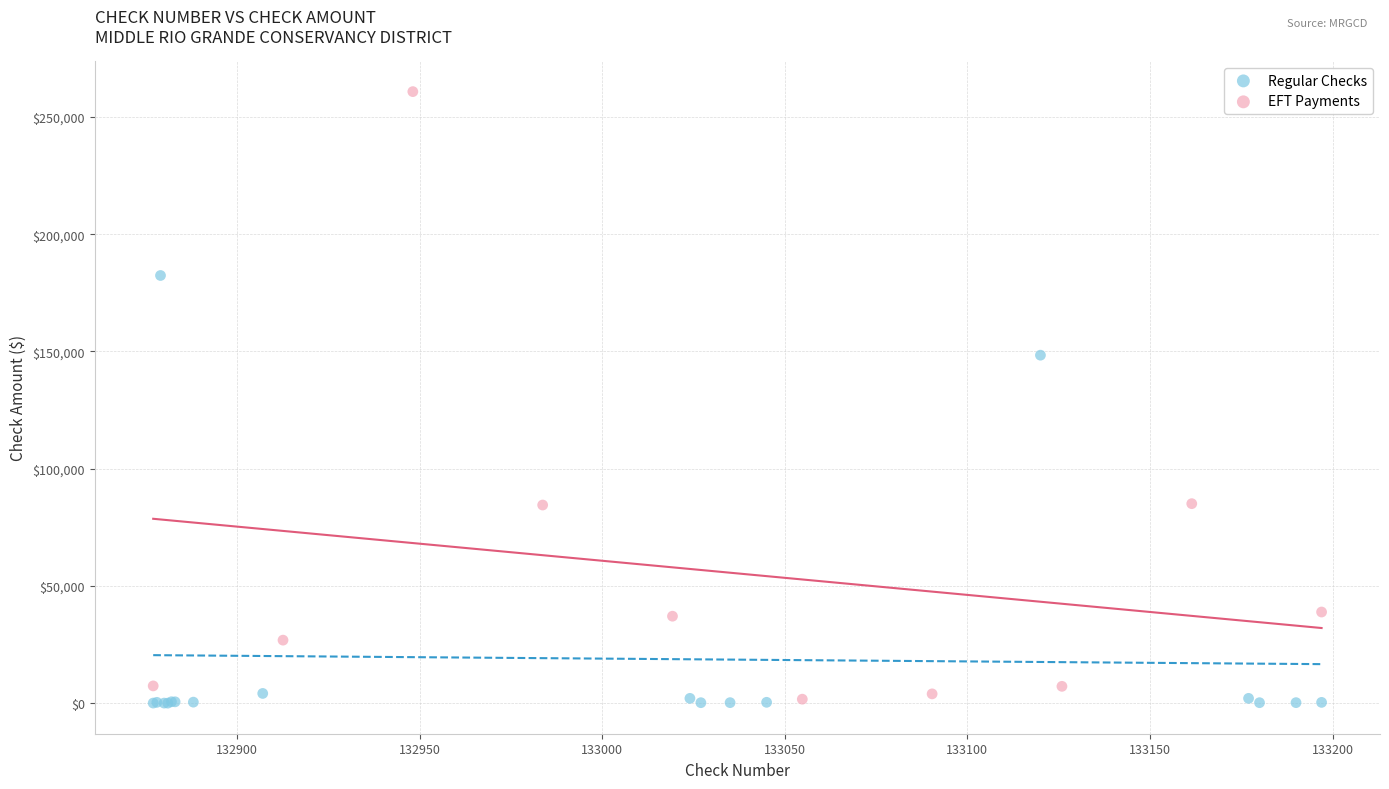

Which series reaches the maximum Y coordinate?

EFT Payments